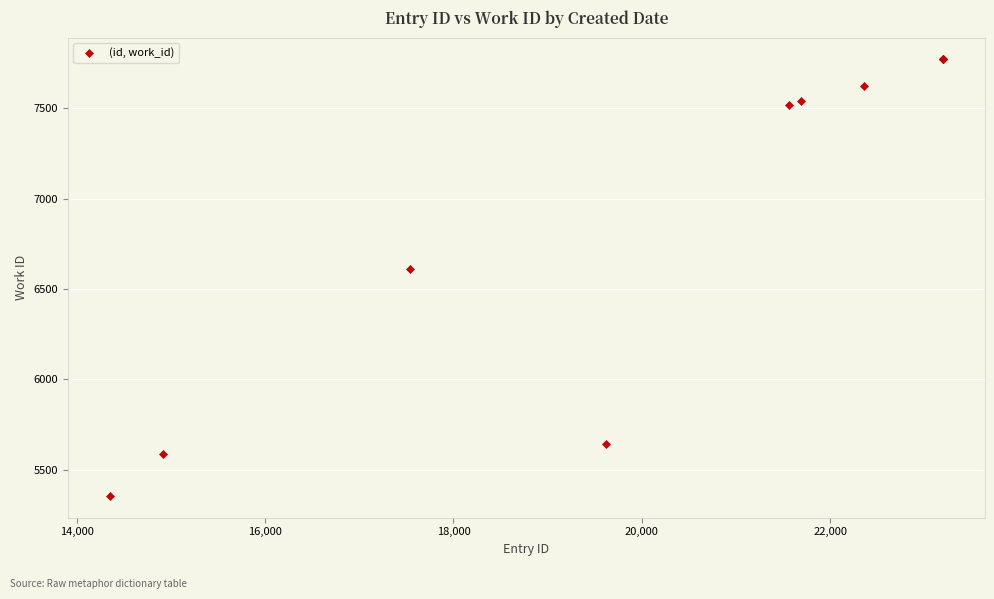

What Y value in the scatter plot is closest to 6563?

6611